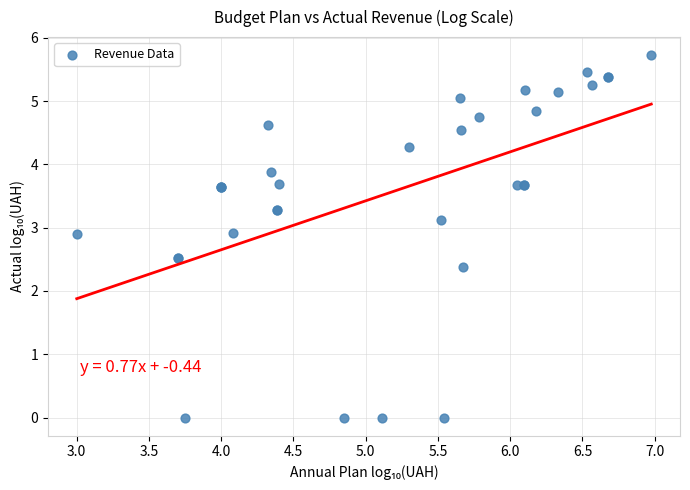

What Y value in the scatter plot is closest to 2?

2.4